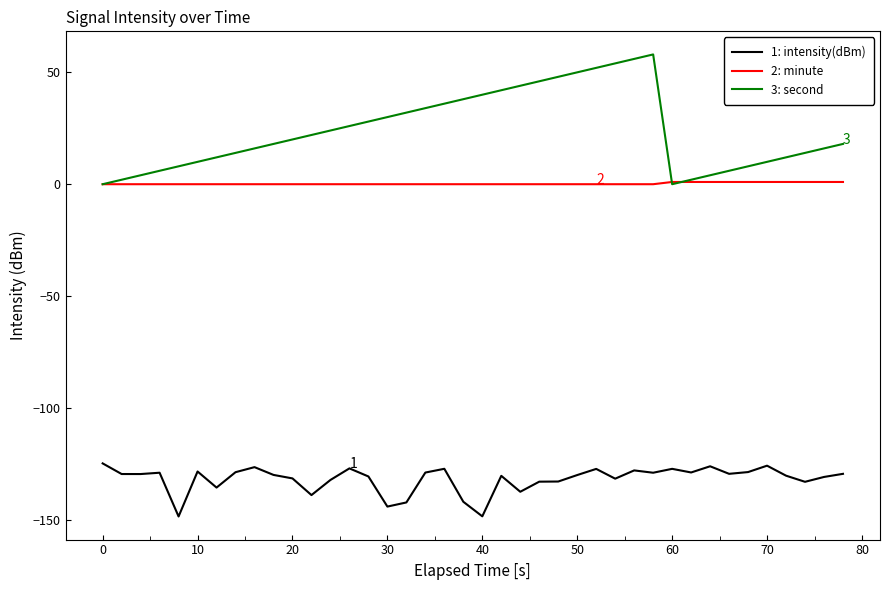

Which series has the largest total across all categories?

3: second